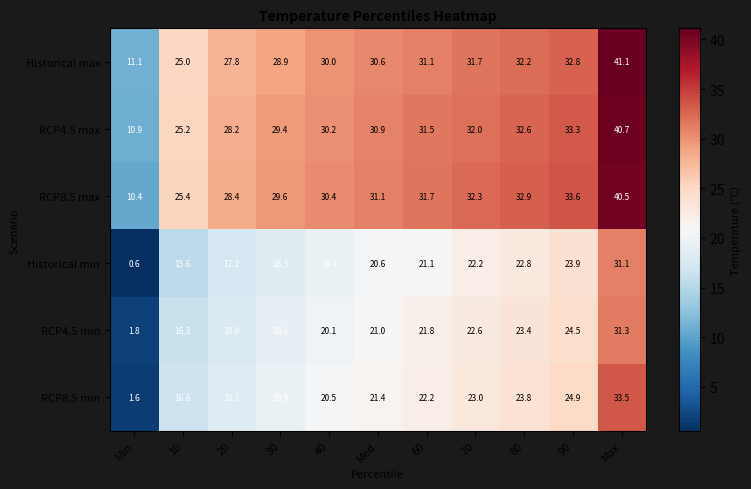

What is the difference between the highest and lowest values at Med?

10.5